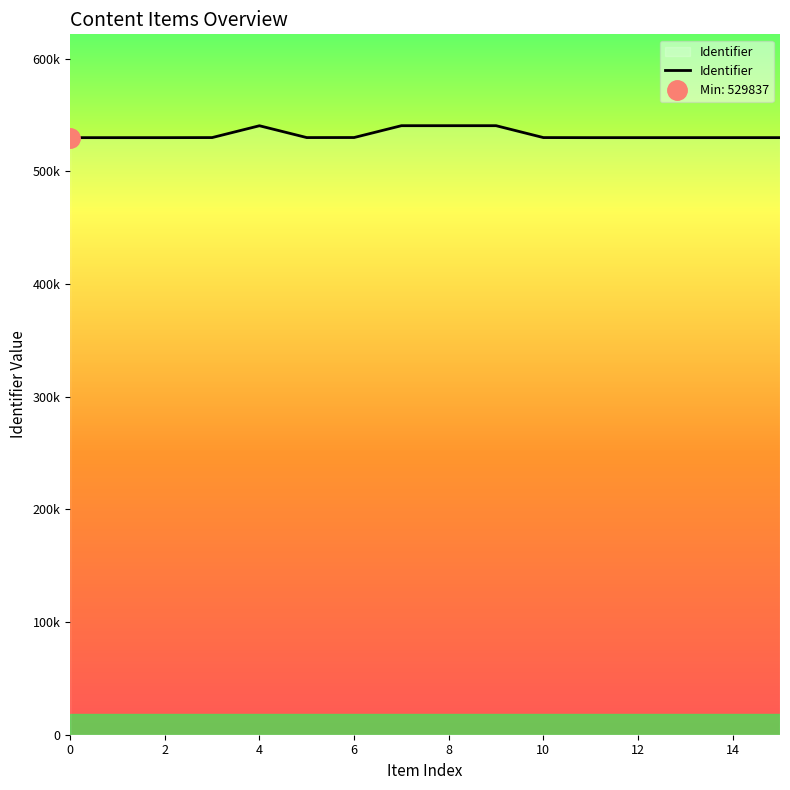

At which label is the value closest to 535147?

6